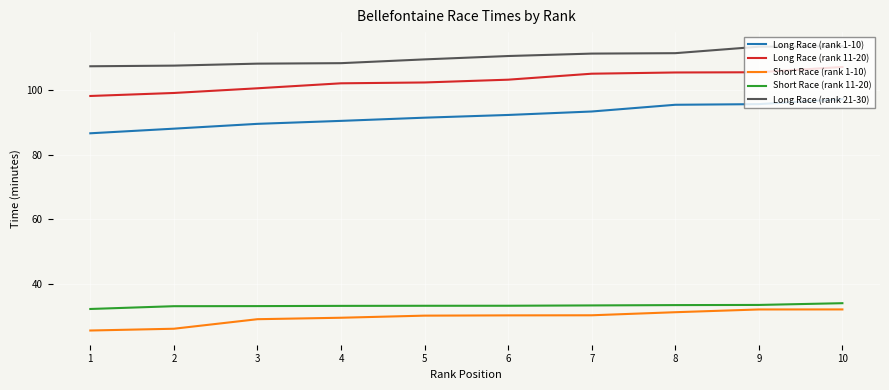

What is the total value across all series at 2?

353.8